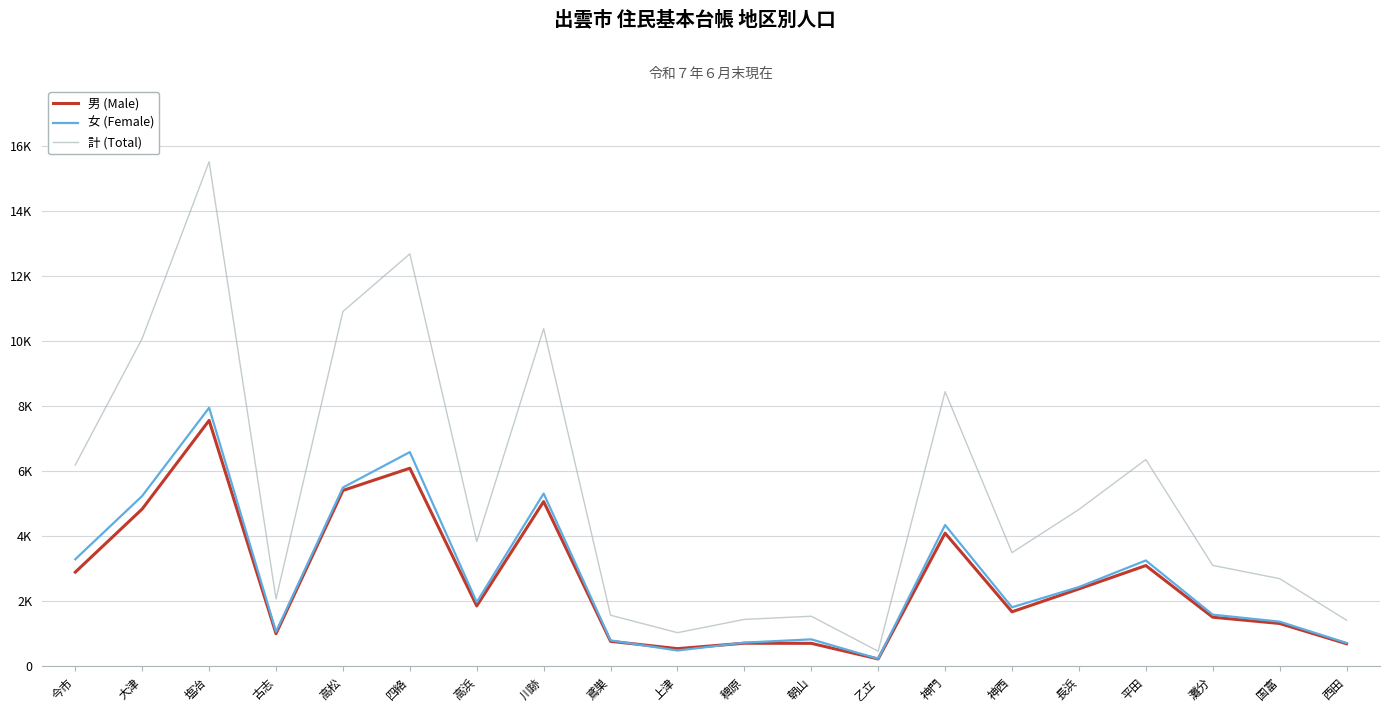

Reading right to left, what are all the values shown in this chart?

男 (Male): 699	1322	1515	3103	2385	1681	4100	231	711	715	548	774	5071	1862	6096	5413	1009	7567	4843	2901
女 (Female): 723	1379	1593	3260	2443	1820	4350	237	834	733	491	802	5319	1978	6593	5503	1066	7956	5244	3298
計 (Total): 1422	2701	3108	6363	4828	3501	8450	468	1545	1448	1039	1576	10390	3840	12689	10916	2075	15523	10087	6199